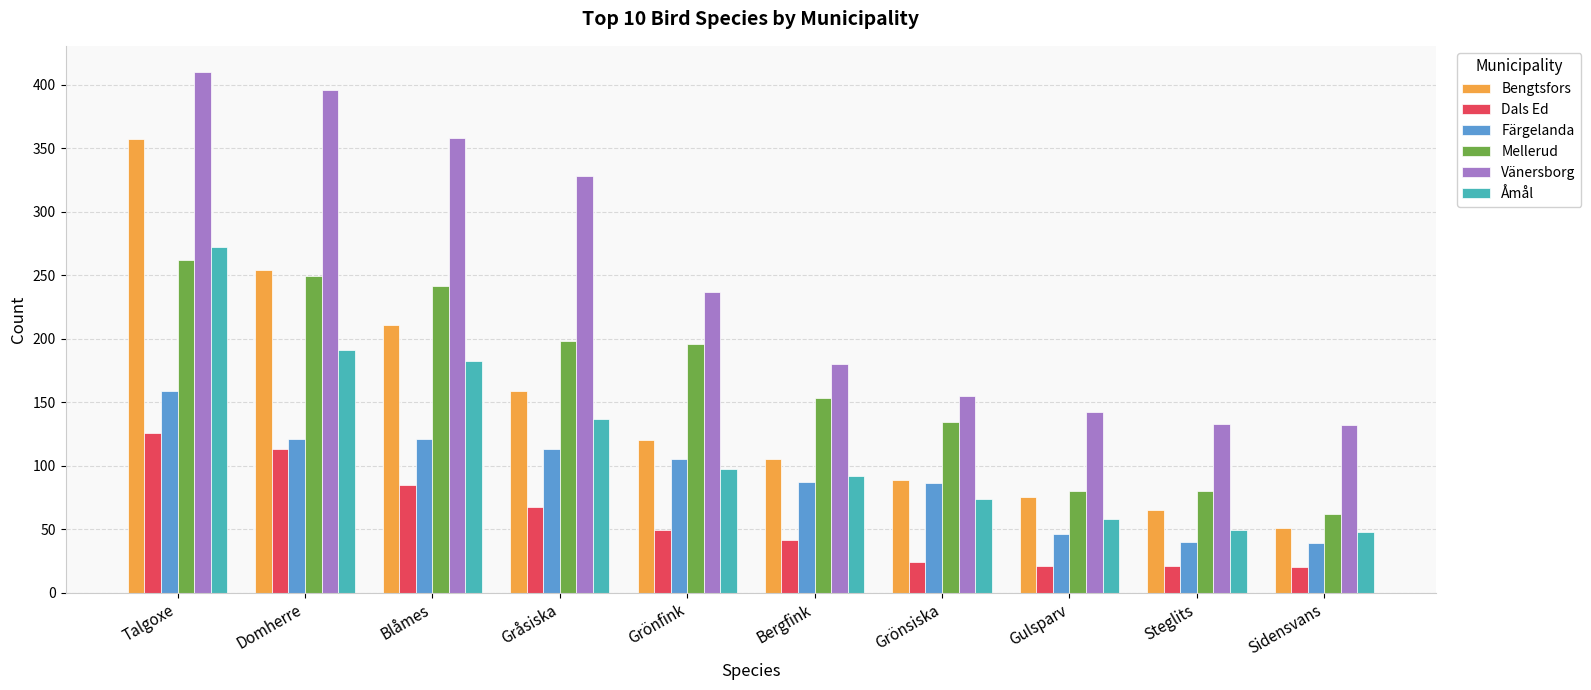

What is the label of the 4th bar from the right?

Grönsiska